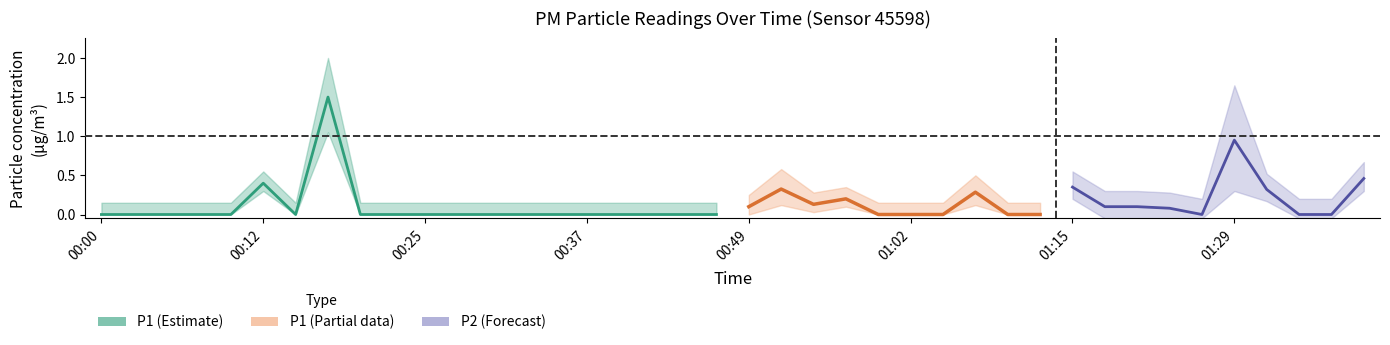

At which category does the chart reach its minimum across all series?

00:00